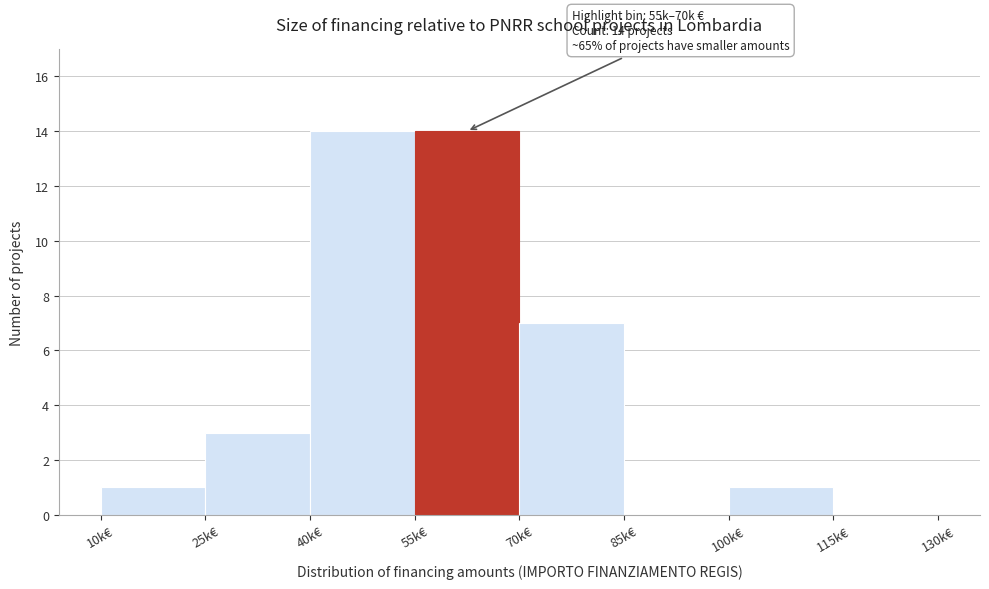

What is the maximum value shown in the chart?

14